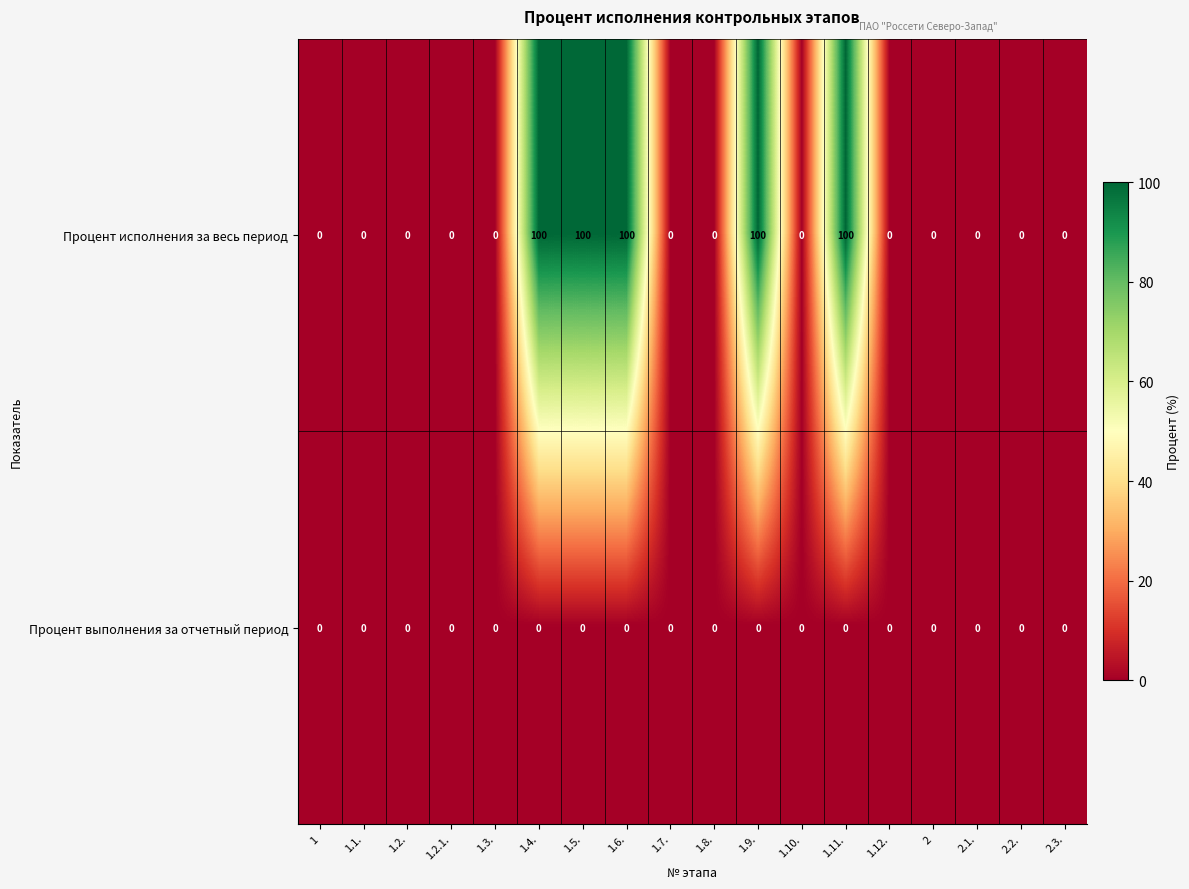

Which series changed the most between 1.5. and 2.2.?

Процент исполнения за весь период